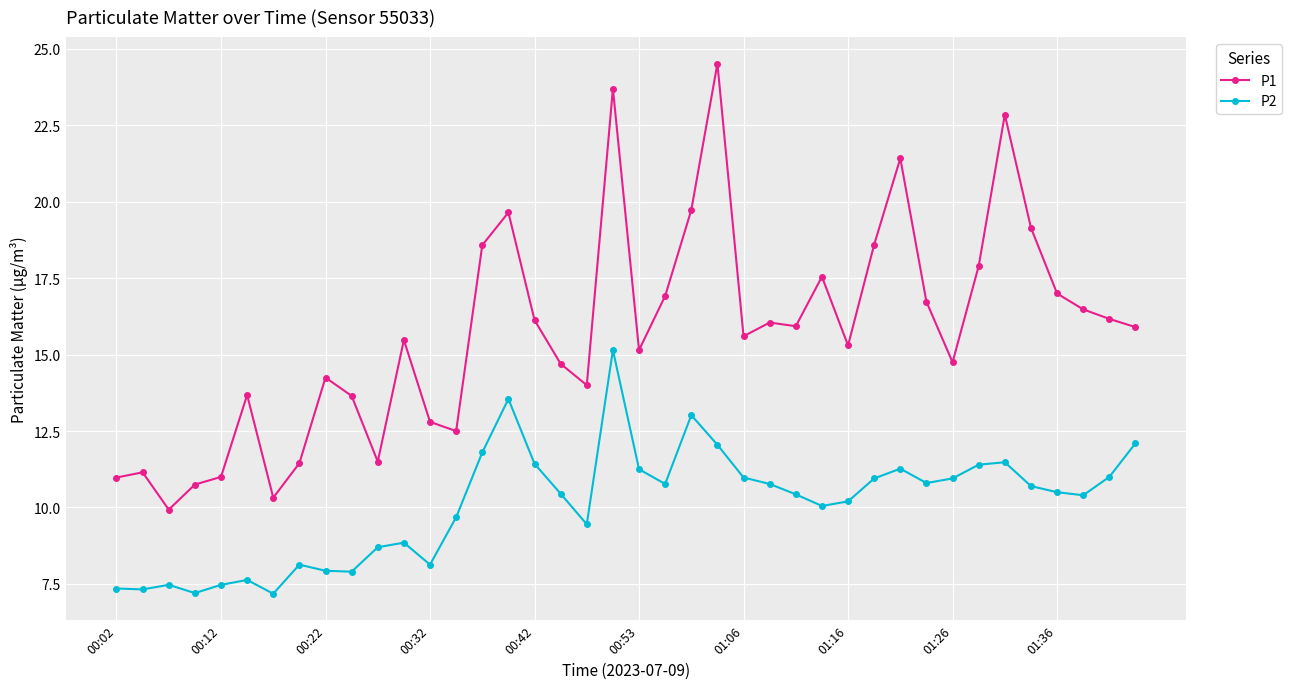

Which series has the largest total across all categories?

P1